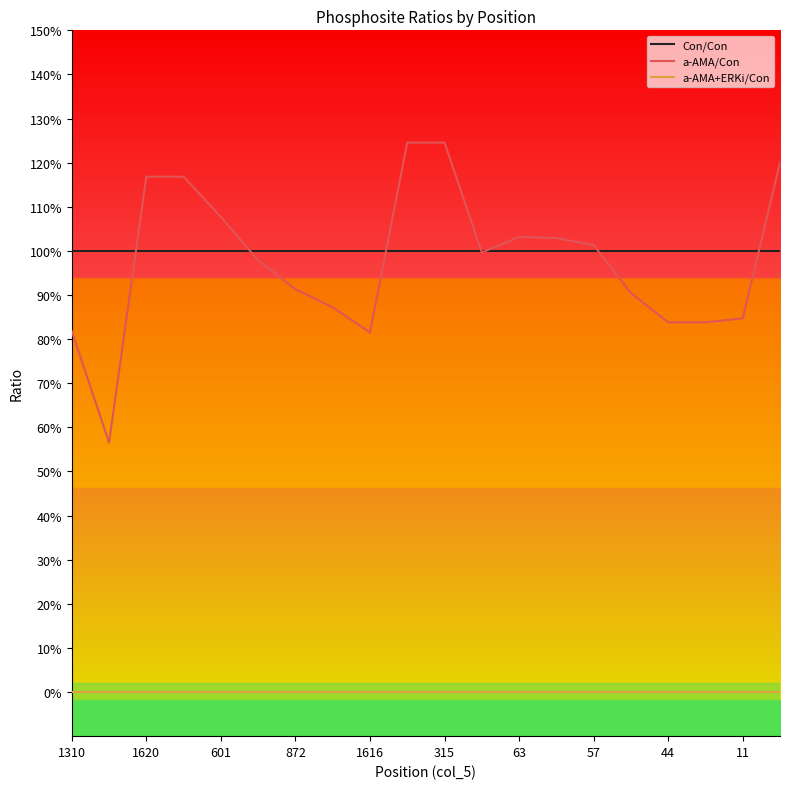

What is the maximum value shown in the chart?

1.2